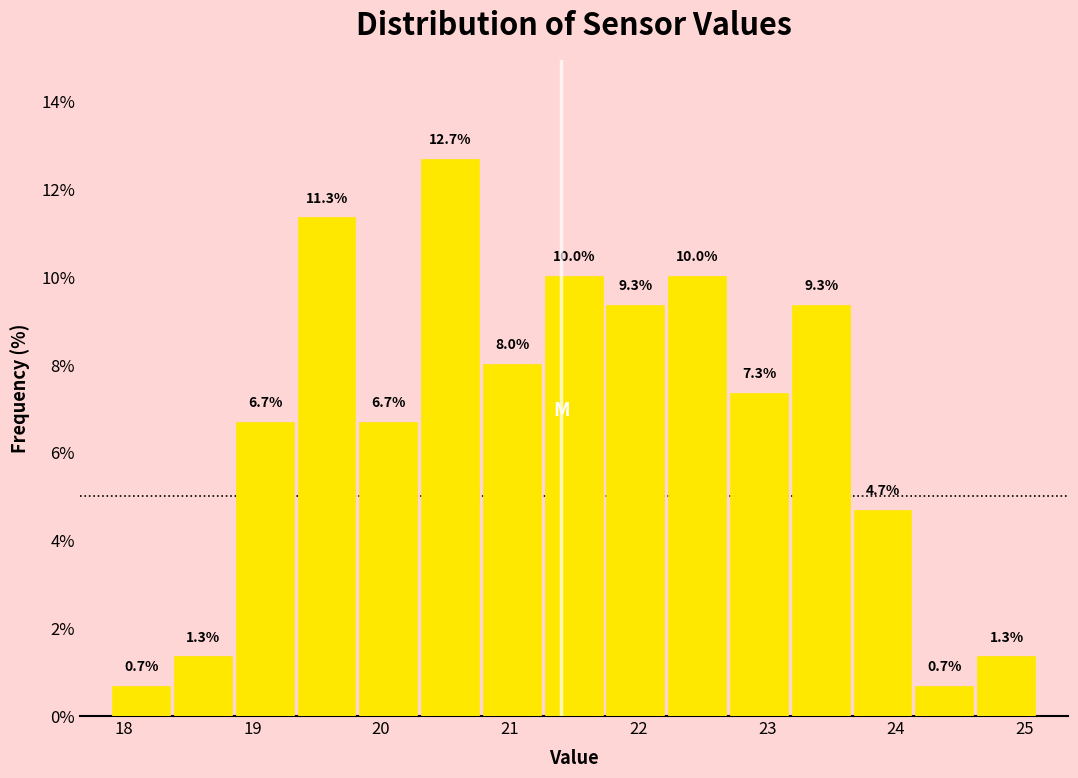

Over which range of the x-axis is the bar tallest?

20.30 to 20.78